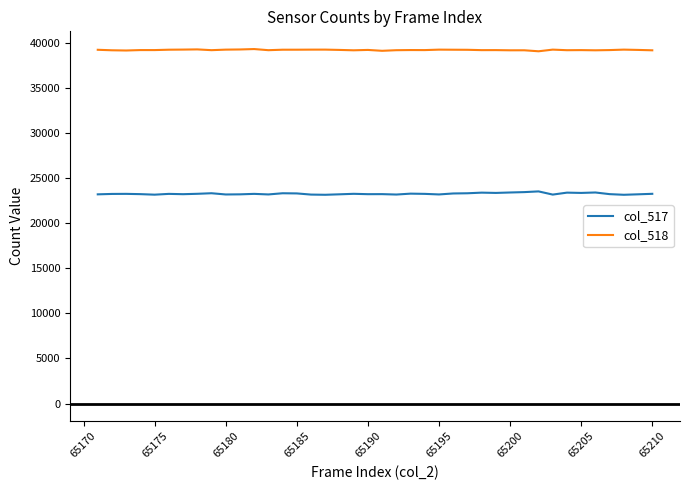

True or false: col_517 and col_518 intersect in this chart.

False